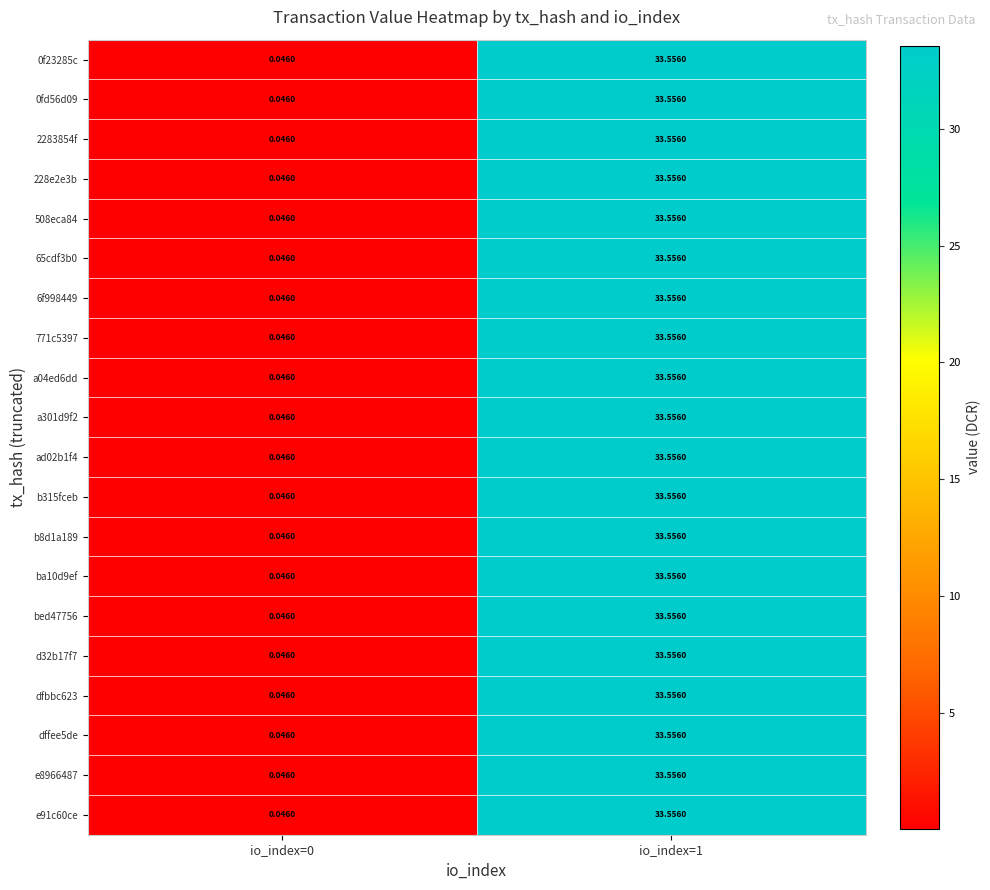

Is the value of 0fd56d09 at io_index=0 greater than the value of a04ed6dd at io_index=1?

No